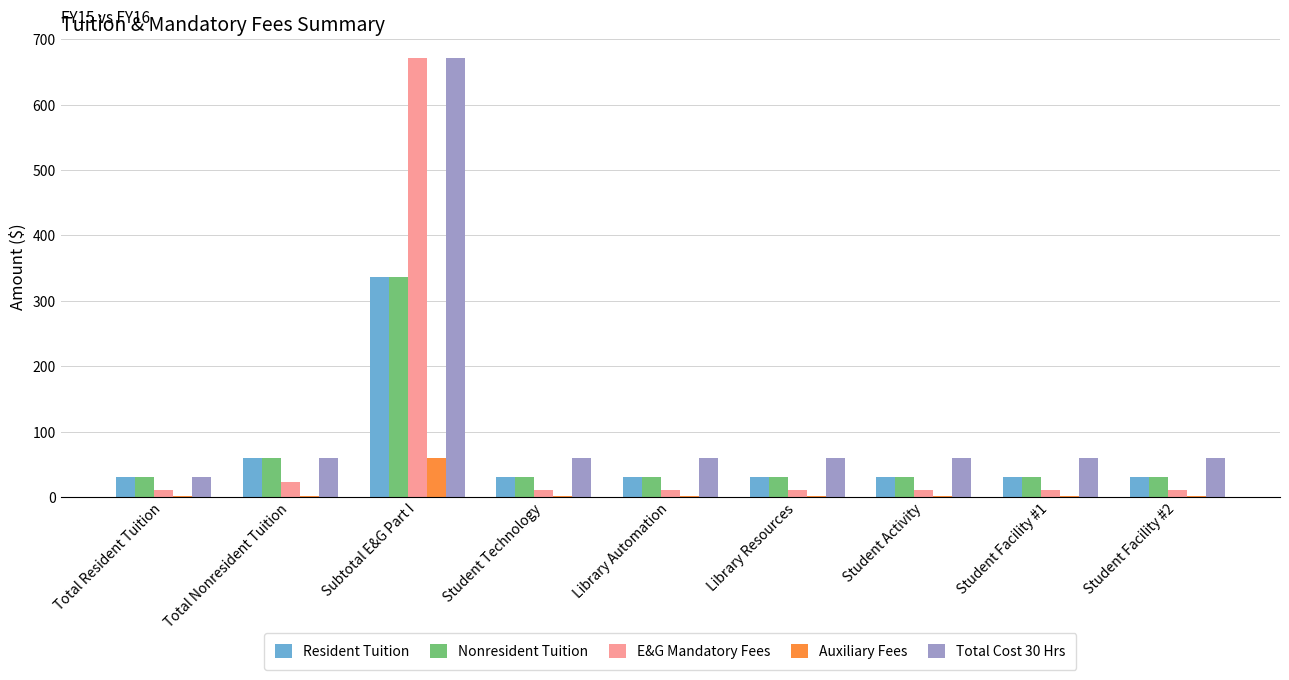

What is the average value of the Nonresident Tuition series?

67.3